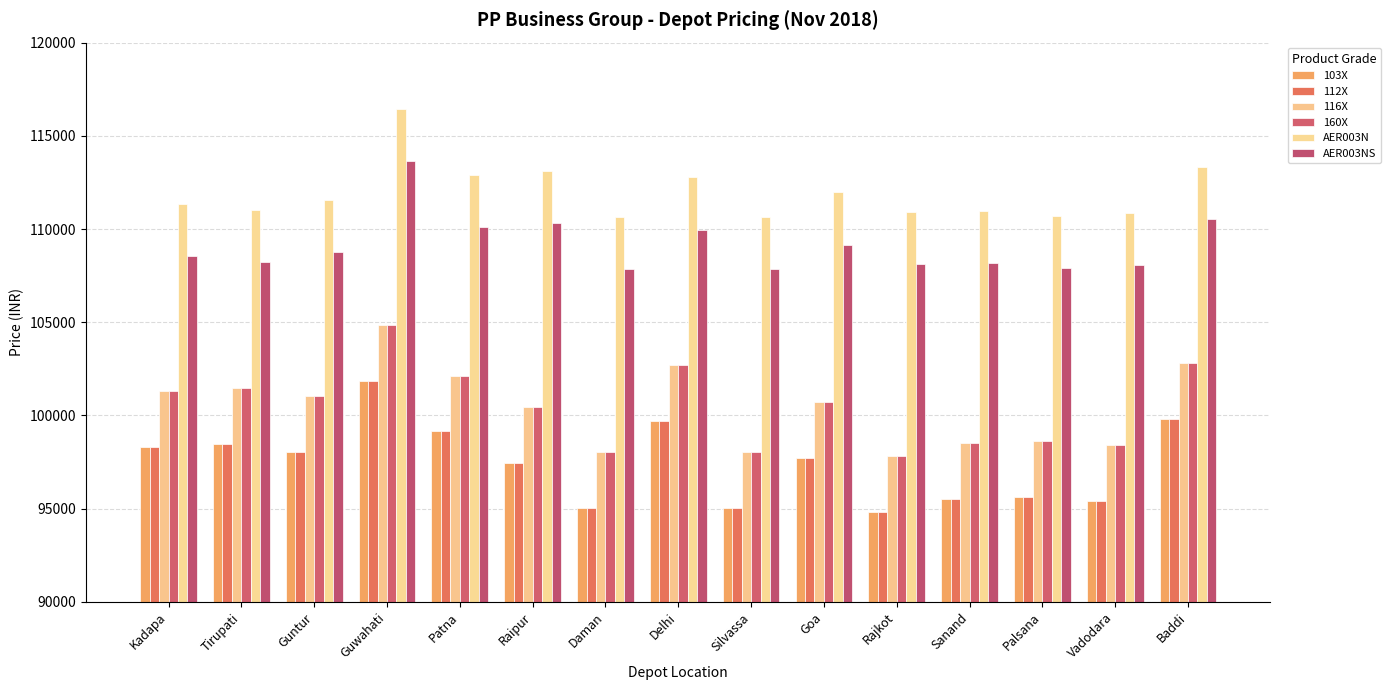

Reading left to right, transcribe all the data shown in this chart.

103X: 98330	98460	98020	101840	99140	97430	95040	99690	95040	97700	94830	95540	95620	95420	99830
112X: 98330	98460	98020	101840	99140	97430	95040	99690	95040	97700	94830	95540	95620	95420	99830
116X: 101330	101460	101020	104840	102140	100430	98040	102690	98040	100700	97830	98540	98620	98420	102830
160X: 101330	101460	101020	104840	102140	100430	98040	102690	98040	100700	97830	98540	98620	98420	102830
AER003N: 111350	111040	111550	116460	112900	113100	110640	112770	110640	111960	110930	110970	110700	110880	113350
AER003NS: 108550	108240	108750	113660	110100	110300	107840	109970	107840	109160	108130	108170	107900	108080	110550